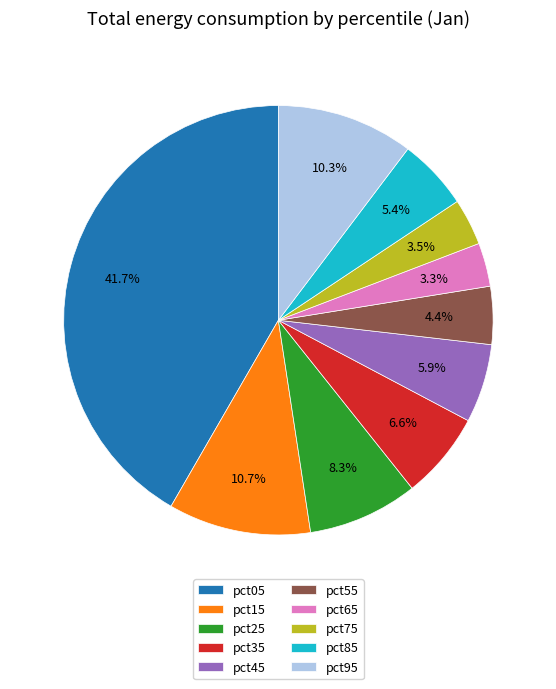

To the nearest percent, what is the difference between the largest and smallest slice percentages?

38%